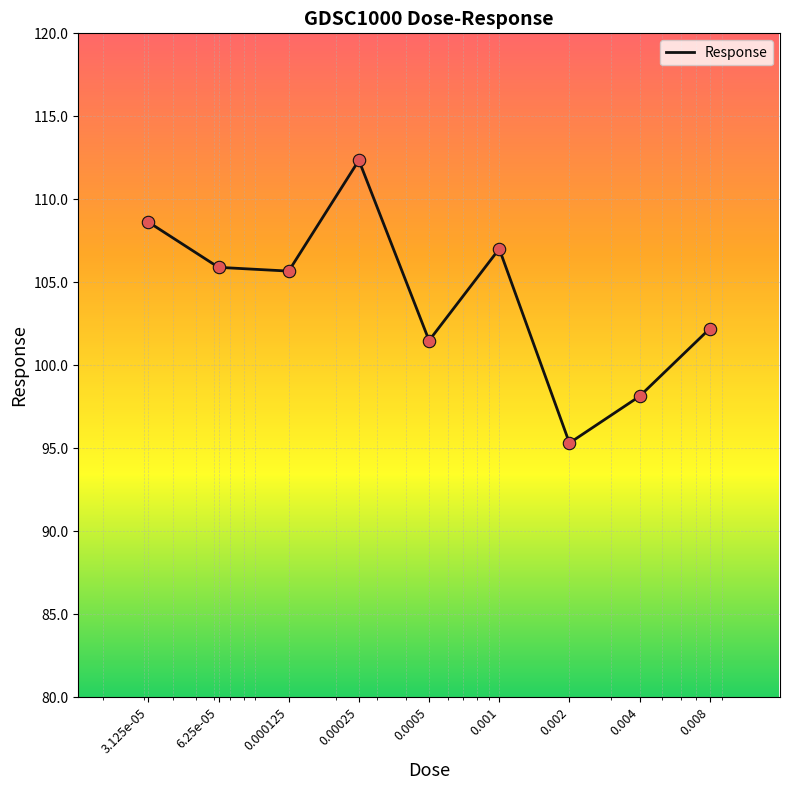

What is the greatest value displayed?

112.4